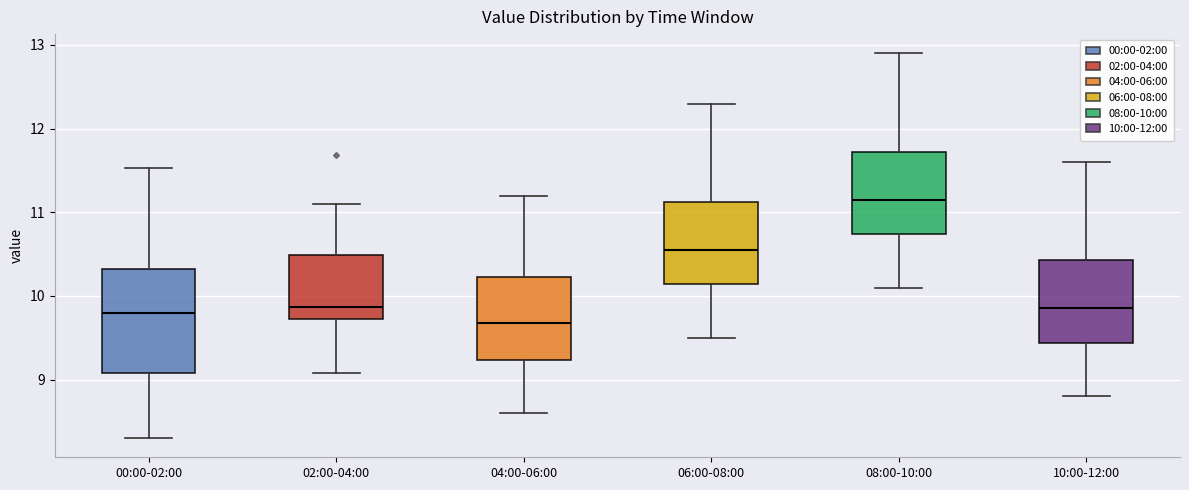

Which box is the tallest, from its lower edge to its upper edge?

00:00-02:00